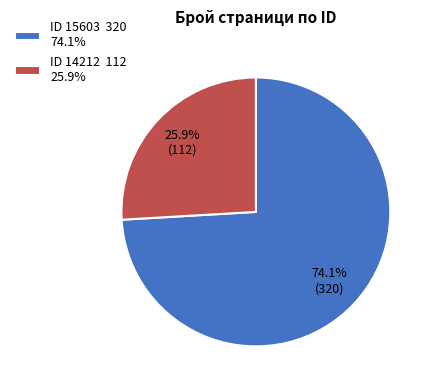

Is there any slice that represents more than half of the pie?

Yes